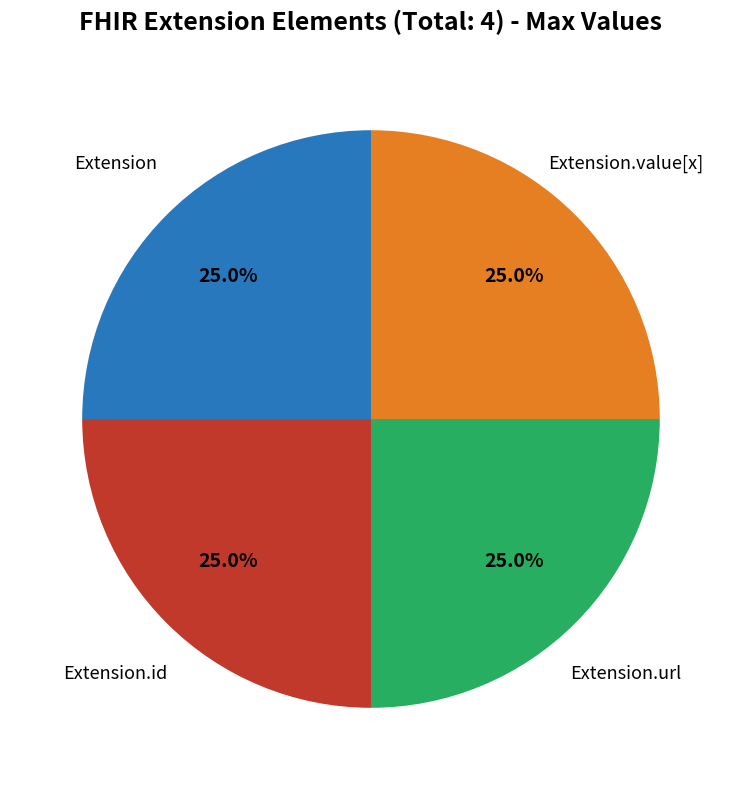

Is there any slice that represents more than half of the pie?

No